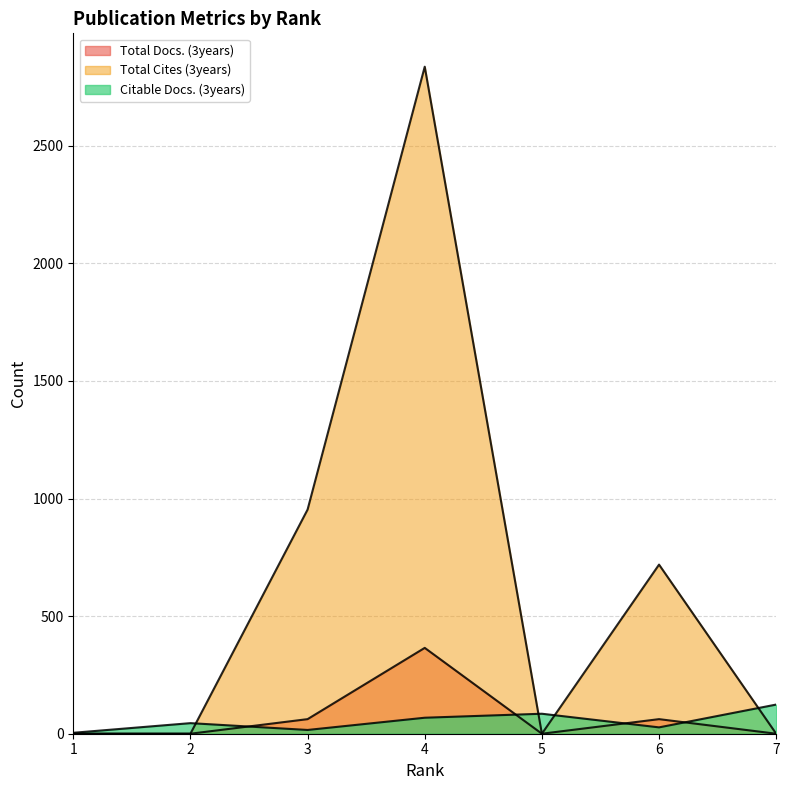

True or false: Total Cites (3years) has more than 0 points higher than both neighbors.

True